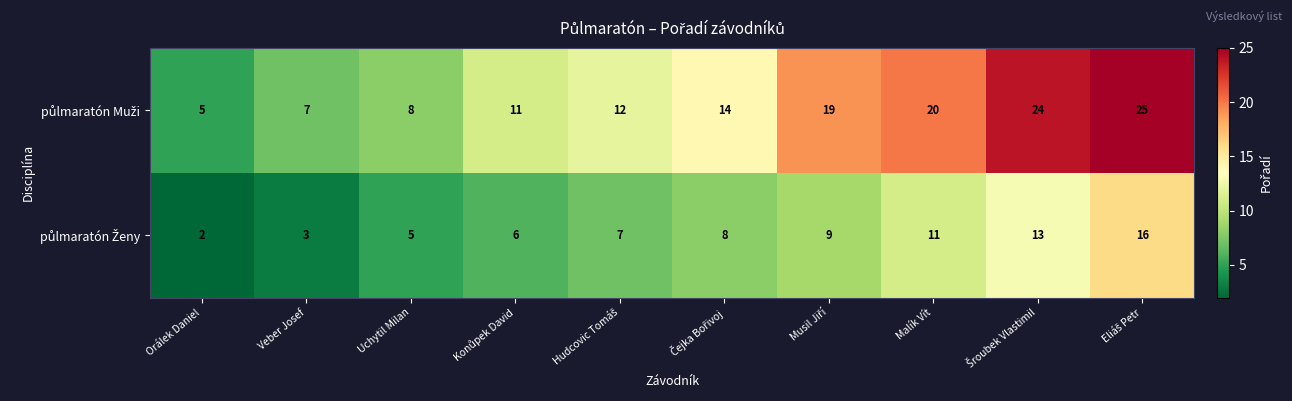

What is the difference between the highest and lowest values at Veber Josef?

4